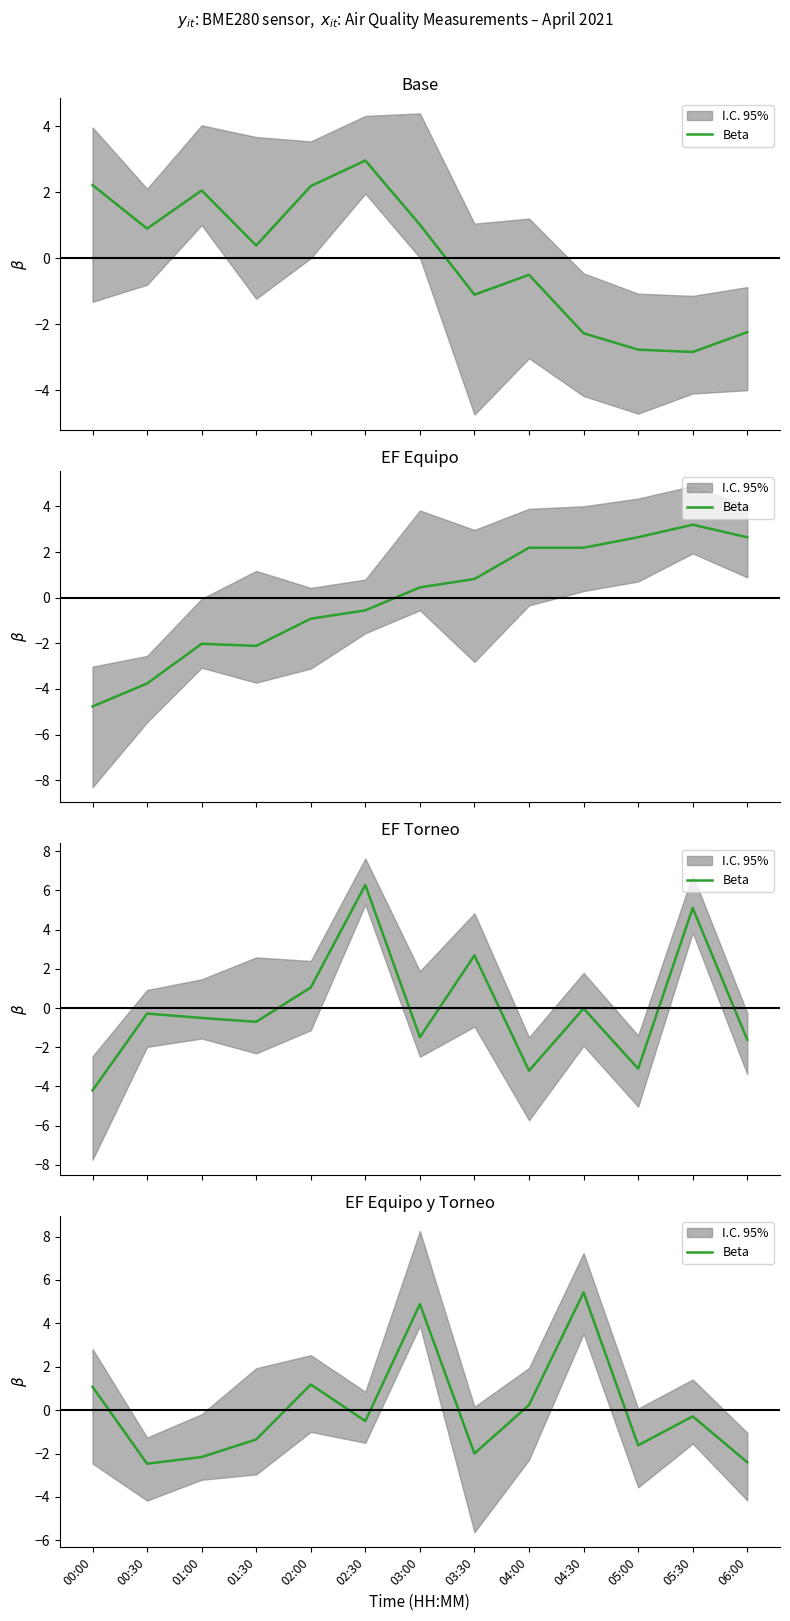

What is the difference between the maximum and minimum values?

7.9